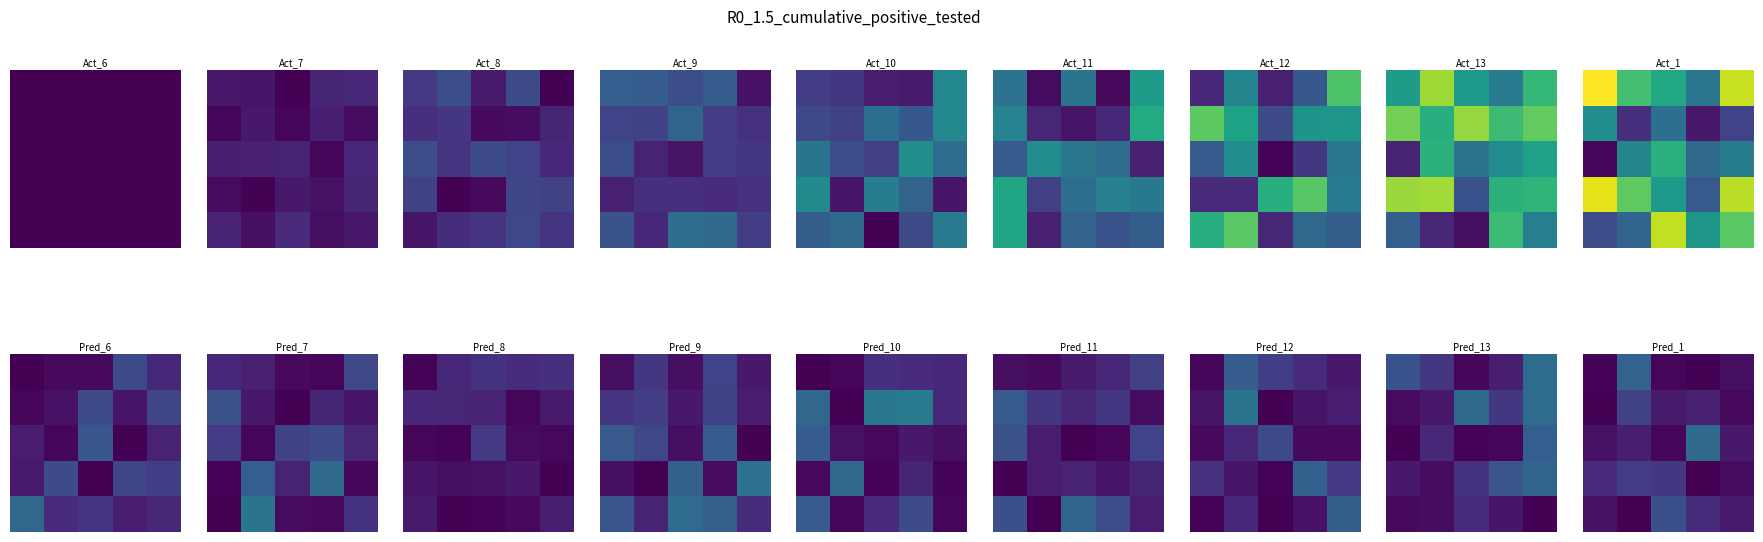

What is the total value across all series at 4?

0.2